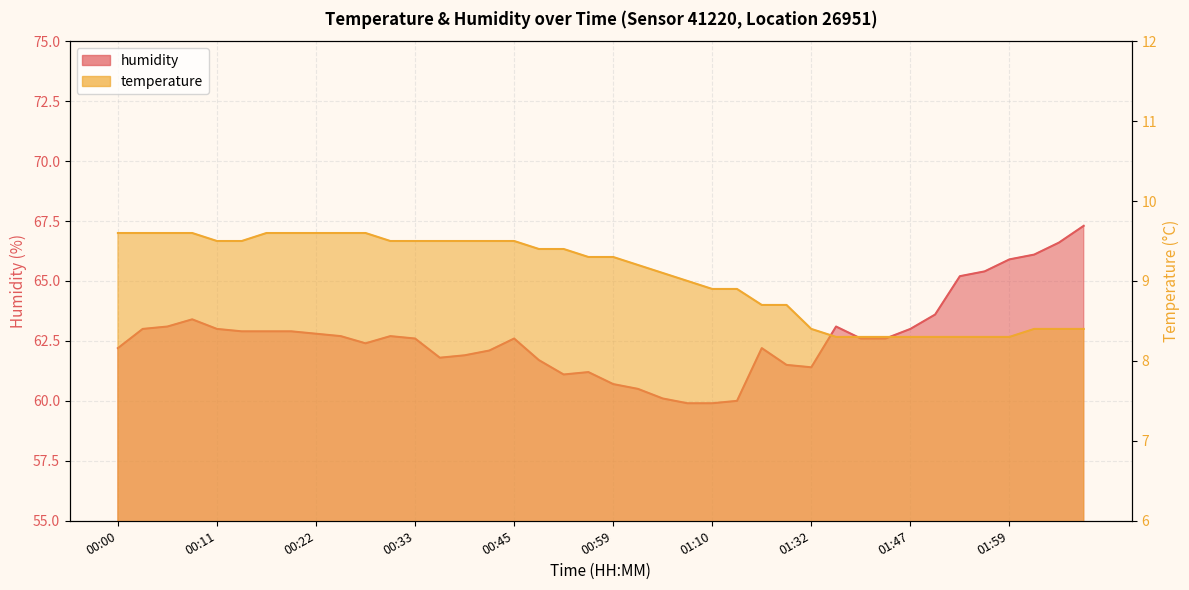

Reading left to right, what are all the values shown in this chart?

temperature: 00:00=9.6	00:03=9.6	00:06=9.6	00:09=9.6	00:11=9.5	00:14=9.5	00:17=9.6	00:20=9.6	00:22=9.6	00:25=9.6	00:28=9.6	00:31=9.5	00:33=9.5	00:36=9.5	00:39=9.5	00:42=9.5	00:45=9.5	00:48=9.4	00:53=9.4	00:56=9.3	00:59=9.3	01:02=9.2	01:04=9.1	01:07=9.0	01:10=8.9	01:13=8.9	01:15=8.7	01:19=8.7	01:32=8.4	01:38=8.3	01:41=8.3	01:44=8.3	01:47=8.3	01:50=8.3	01:53=8.3	01:56=8.3	01:59=8.3	02:02=8.4	02:04=8.4	02:07=8.4
humidity: 00:00=62.2	00:03=63.0	00:06=63.1	00:09=63.4	00:11=63.0	00:14=62.9	00:17=62.9	00:20=62.9	00:22=62.8	00:25=62.7	00:28=62.4	00:31=62.7	00:33=62.6	00:36=61.8	00:39=61.9	00:42=62.1	00:45=62.6	00:48=61.7	00:53=61.1	00:56=61.2	00:59=60.7	01:02=60.5	01:04=60.1	01:07=59.9	01:10=59.9	01:13=60.0	01:15=62.2	01:19=61.5	01:32=61.4	01:38=63.1	01:41=62.6	01:44=62.6	01:47=63.0	01:50=63.6	01:53=65.2	01:56=65.4	01:59=65.9	02:02=66.1	02:04=66.6	02:07=67.3